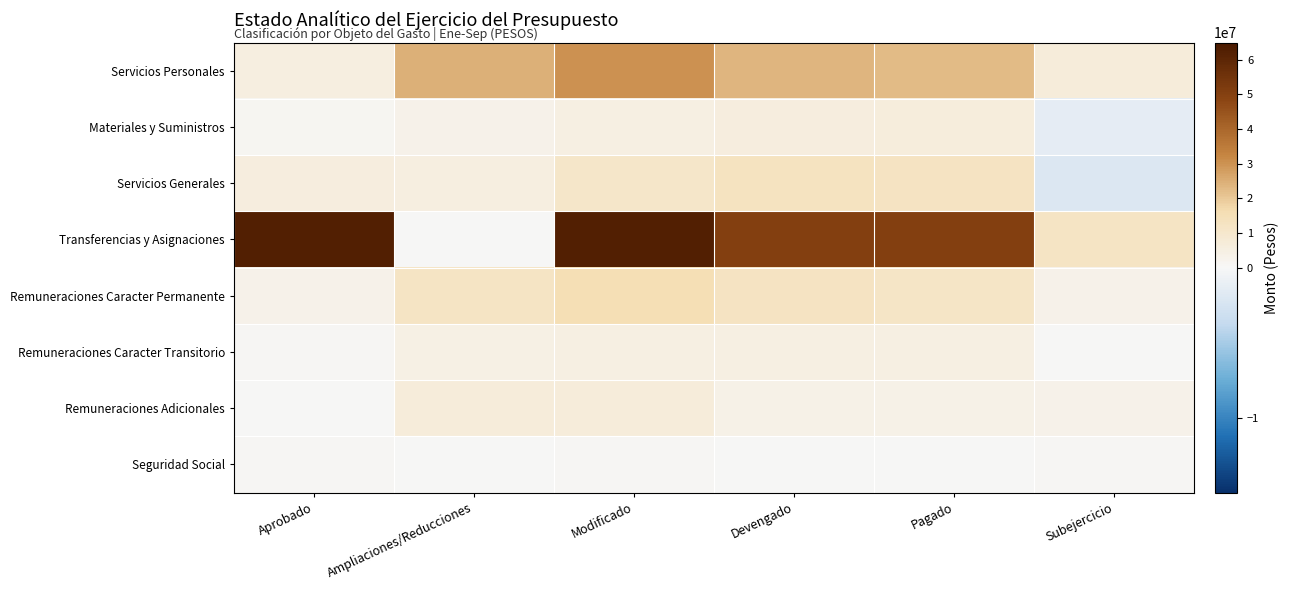

What is the difference between the highest and lowest values at Devengado?

50631905.8